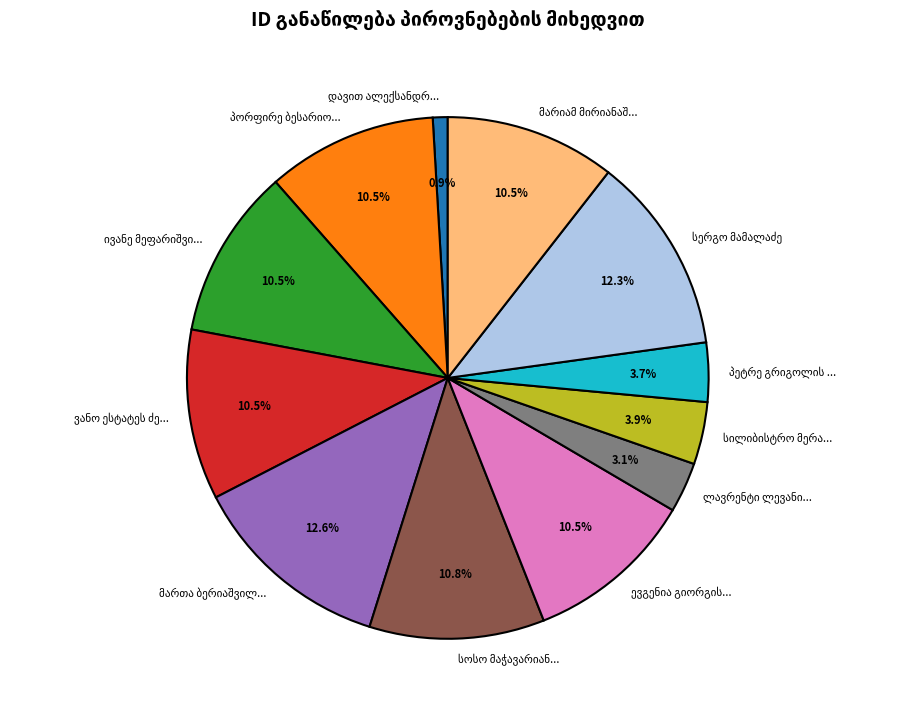

Is there a majority slice in this chart?

No